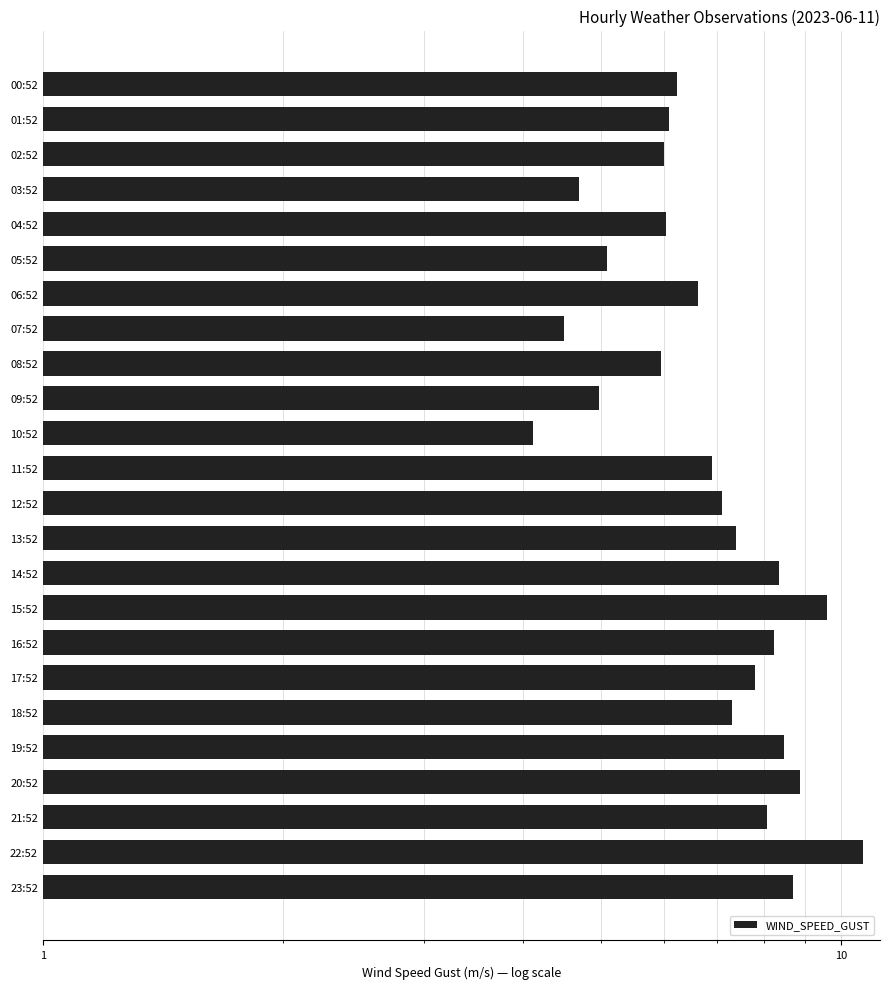

What is the sum of all values?

167.8